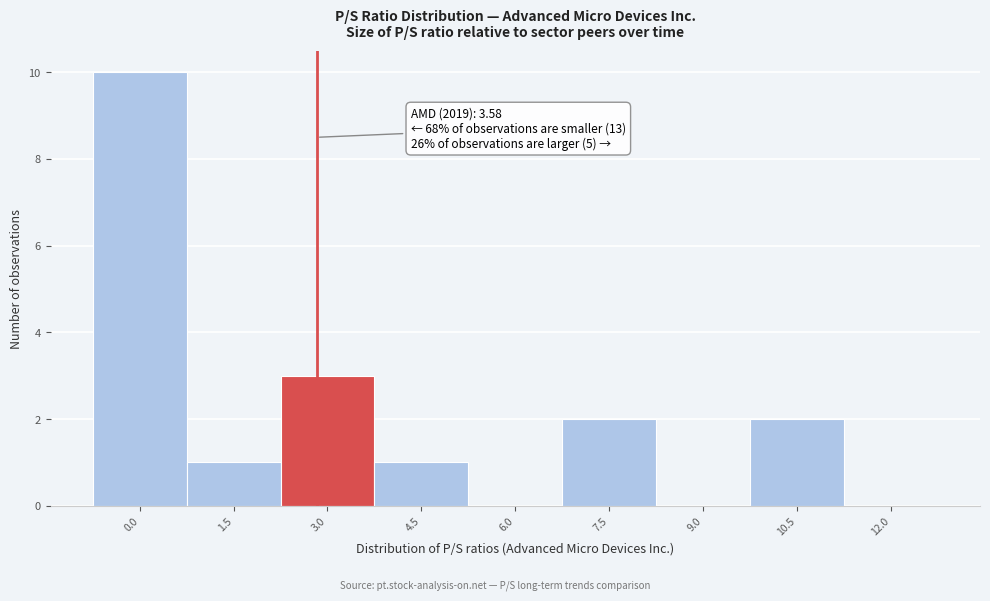

Reading left to right, list all the values displayed in this chart.

0.0=10	1.5=1	3.0=3	4.5=1	6.0=0	7.5=2	9.0=0	10.5=2	12.0=0